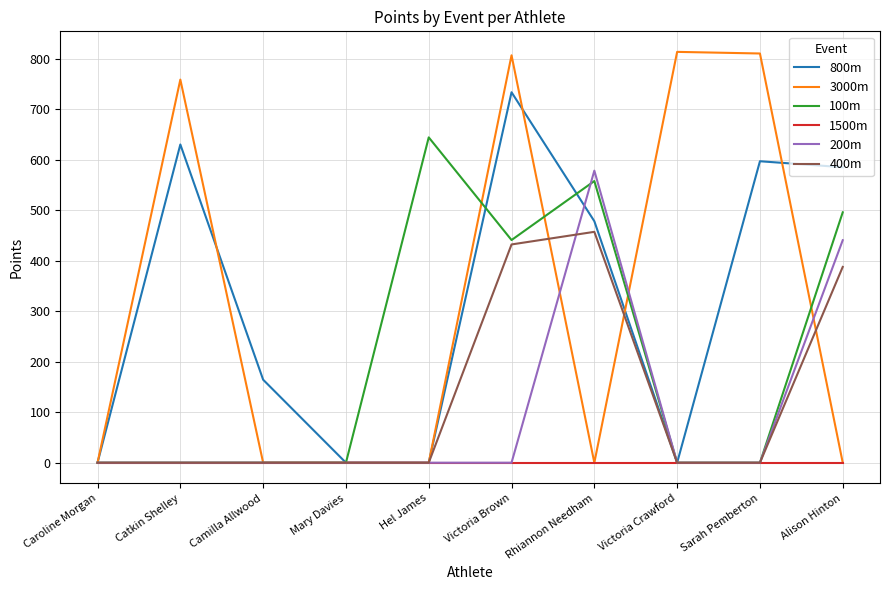

True or false: 100m has more than 0 points higher than both neighbors.

True